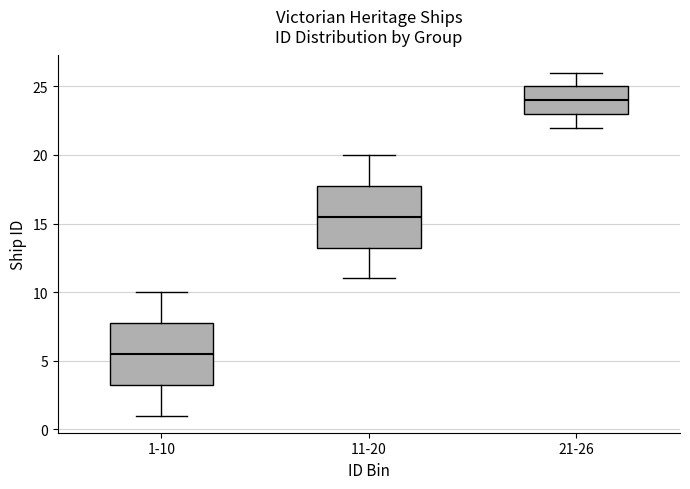

Which box's median line is the highest?

21-26